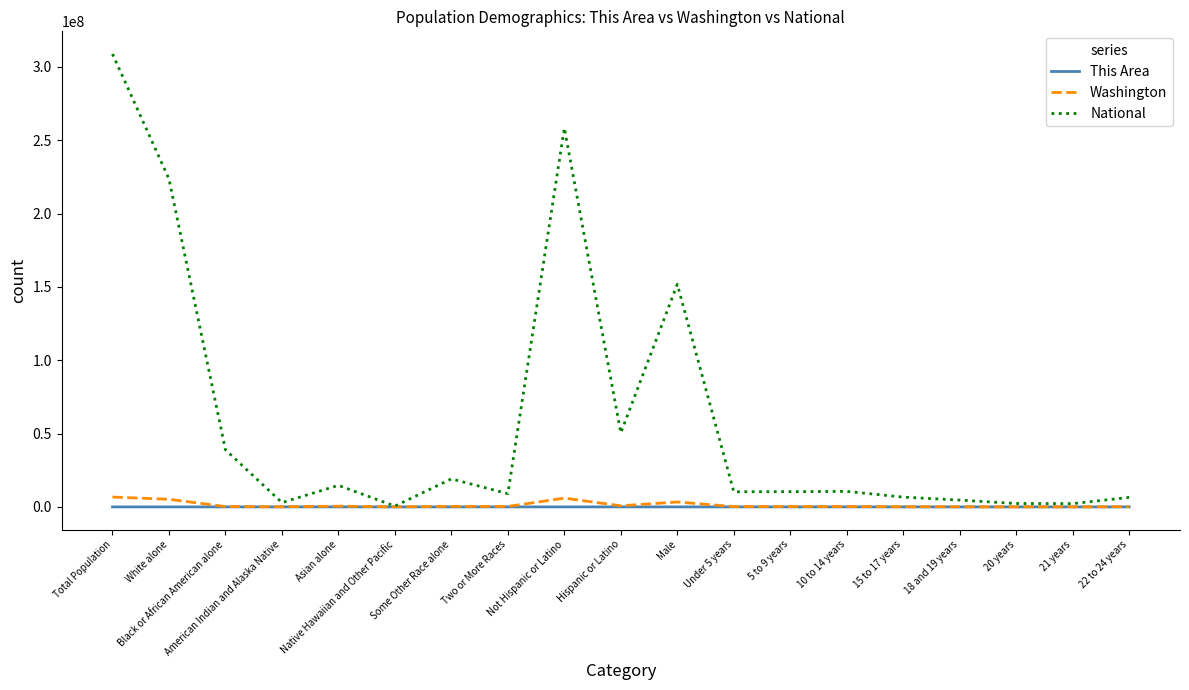

What is the maximum value shown in the chart?

308745538